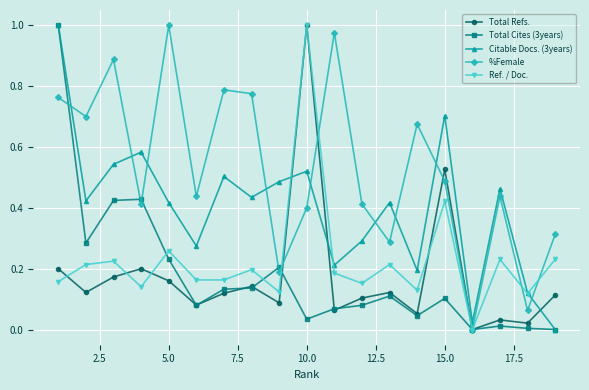

How many distinct data groups are displayed?

5